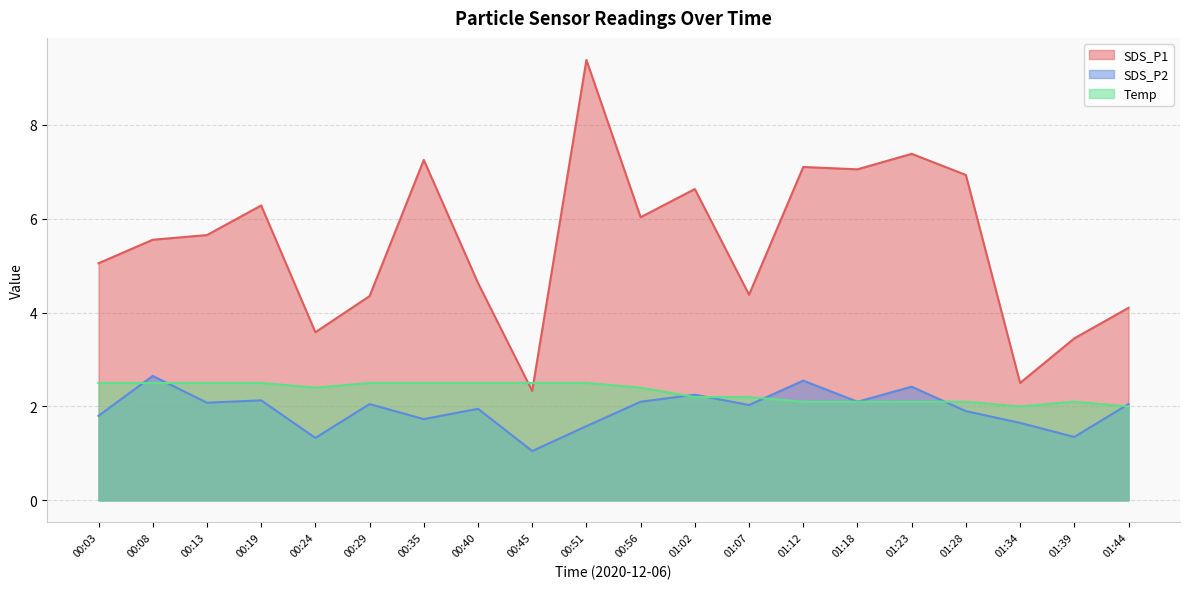

What is the total value across all series at 00:51?

13.5